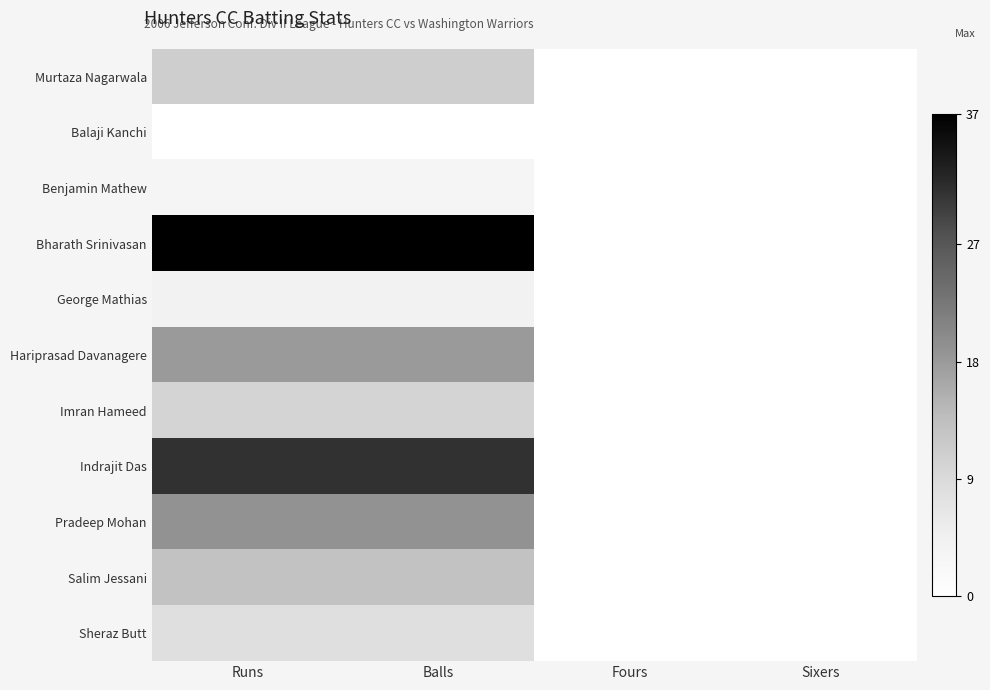

Between Balls and Fours, which series saw the biggest shift?

Bharath Srinivasan